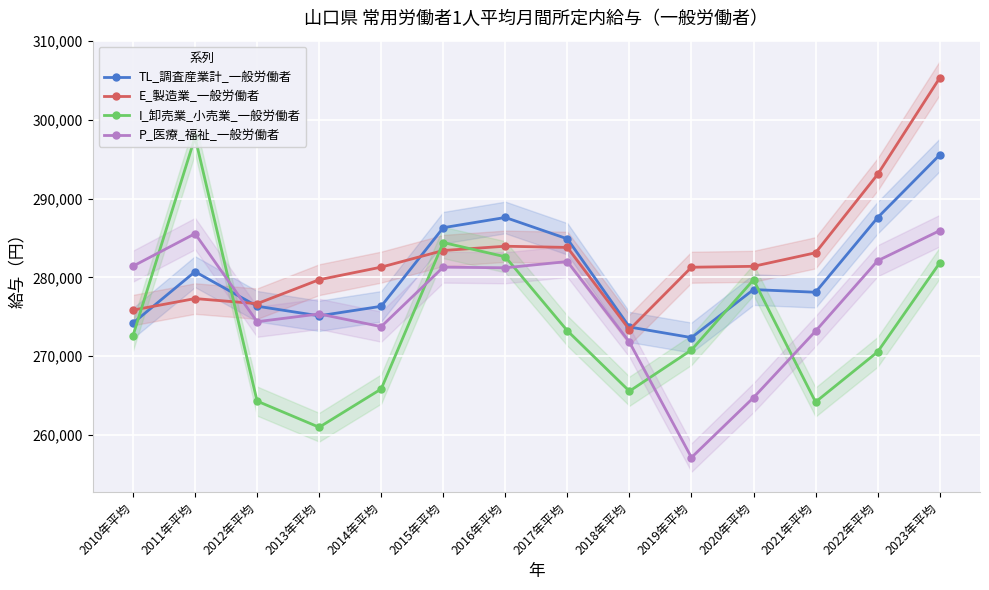

What is the value of the P_医療_福祉_一般労働者 point at the 2nd from the left?

285560